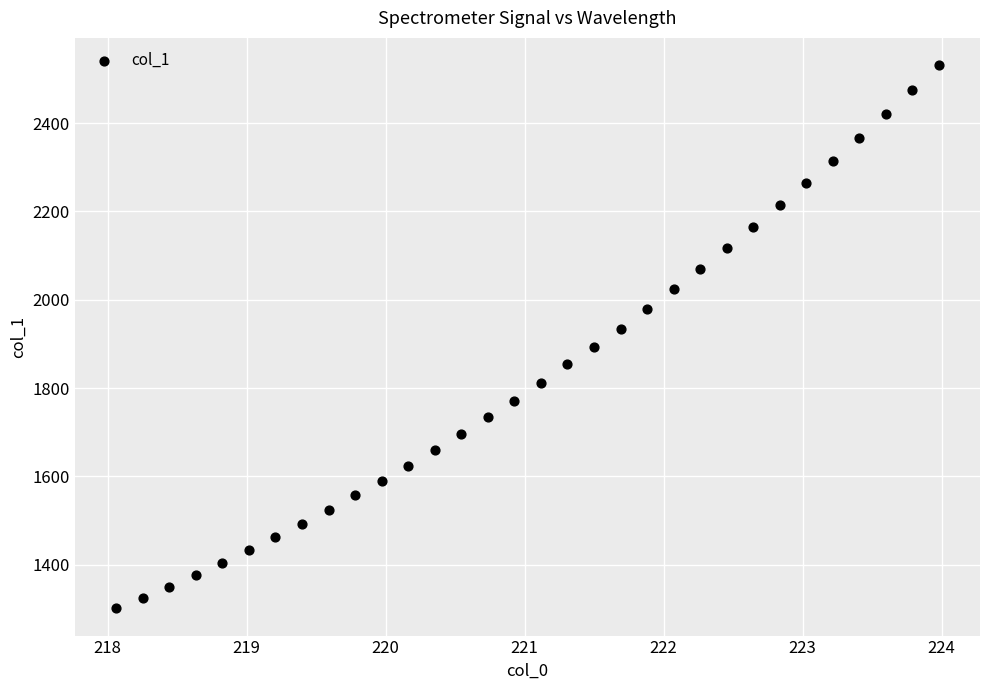

What is the range of X values (max minus min)?

5.9